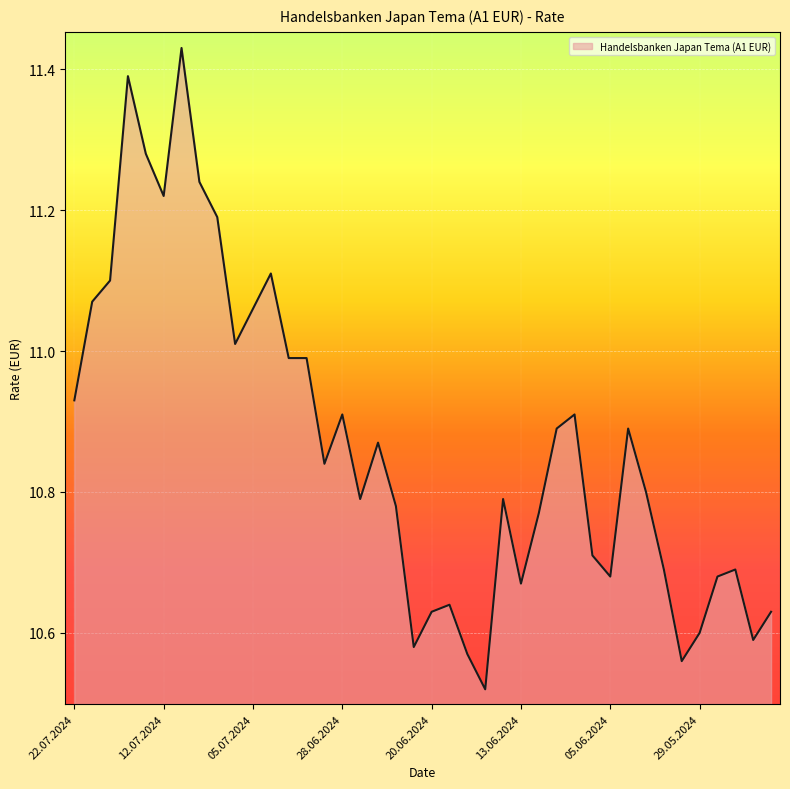

What is the difference between the maximum and minimum values?

0.9